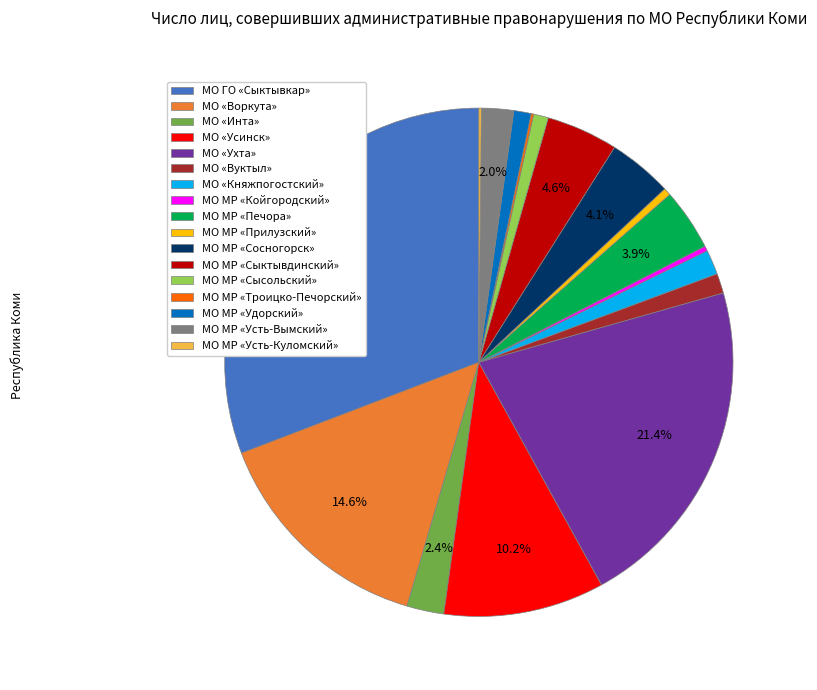

What is the largest slice in the pie chart?

МО ГО «Сыктывкар»